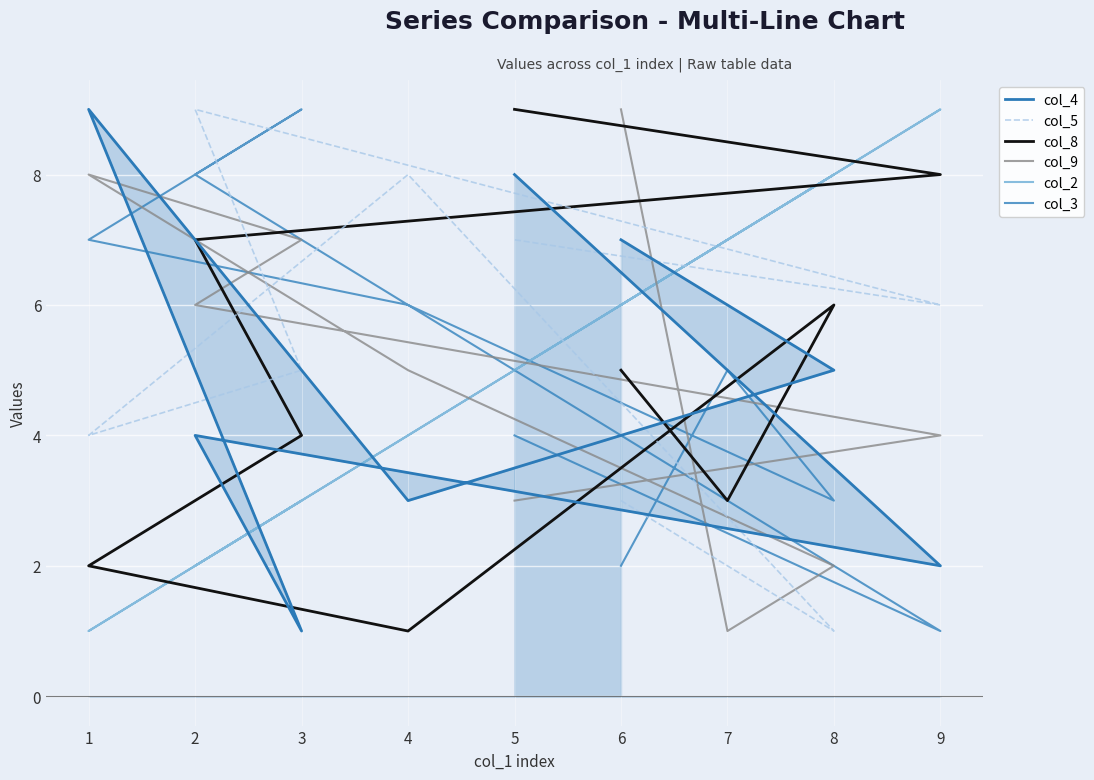

At which label does col_5 reach its peak?

2